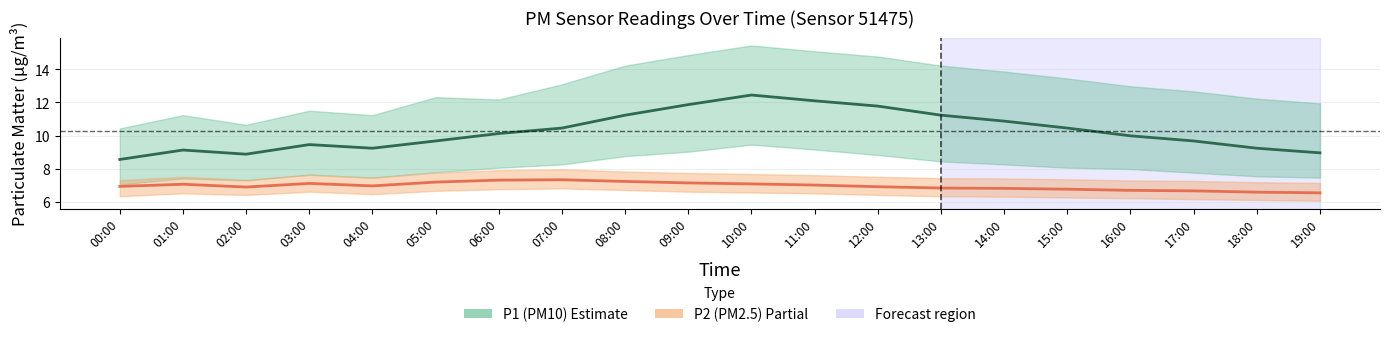

At which category does P1 (PM10) reach its first local valley?

02:00